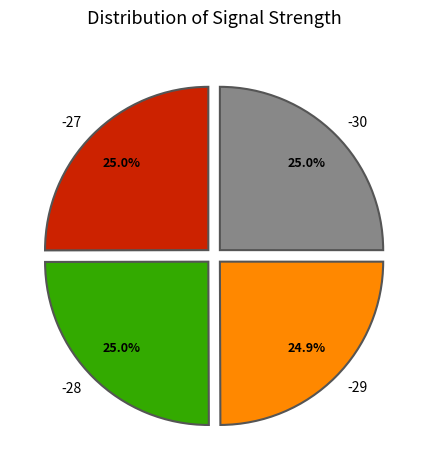

What percentage is the -27 slice, to the nearest percent?

25%